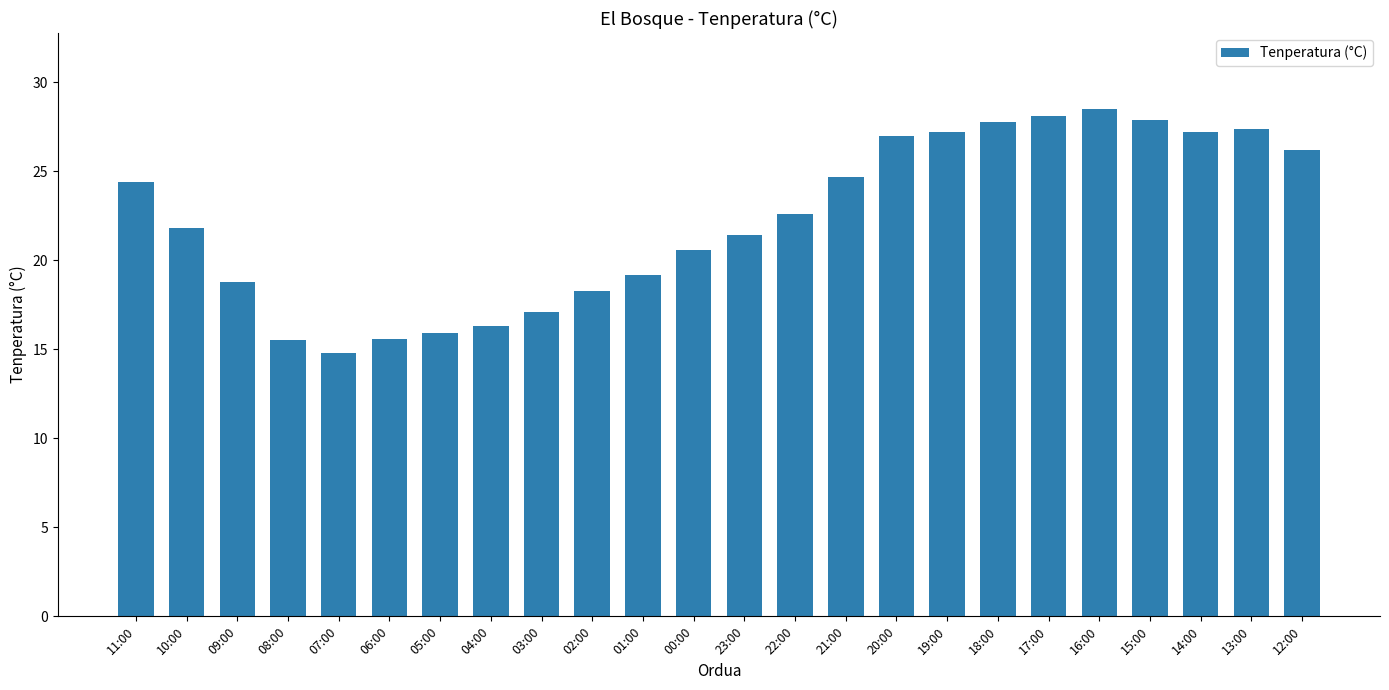

Count the number of values greater than 22.

12